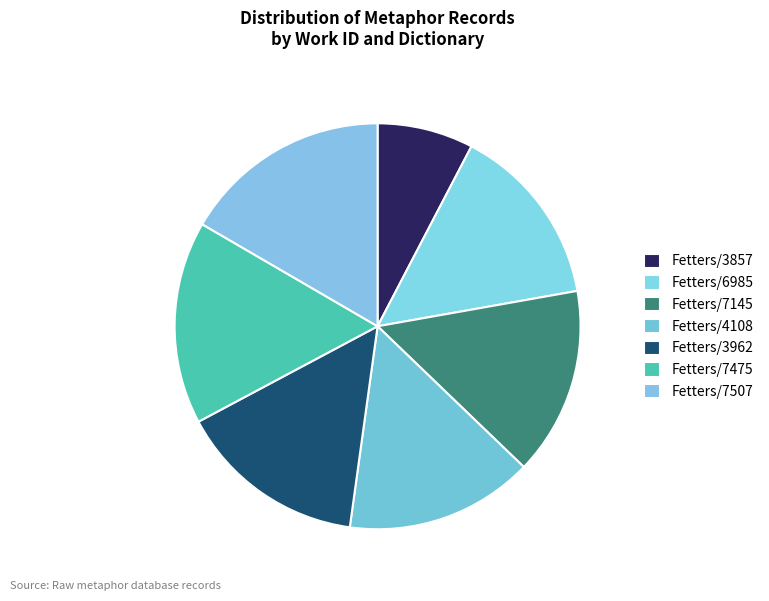

What percentage is NOT represented by Fetters/3857?

92.3%